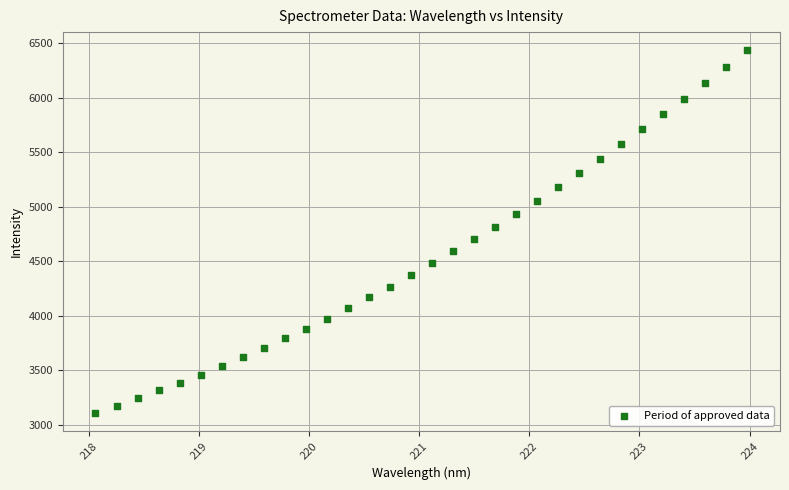

What is the range of Y values (max minus min)?

3324.2